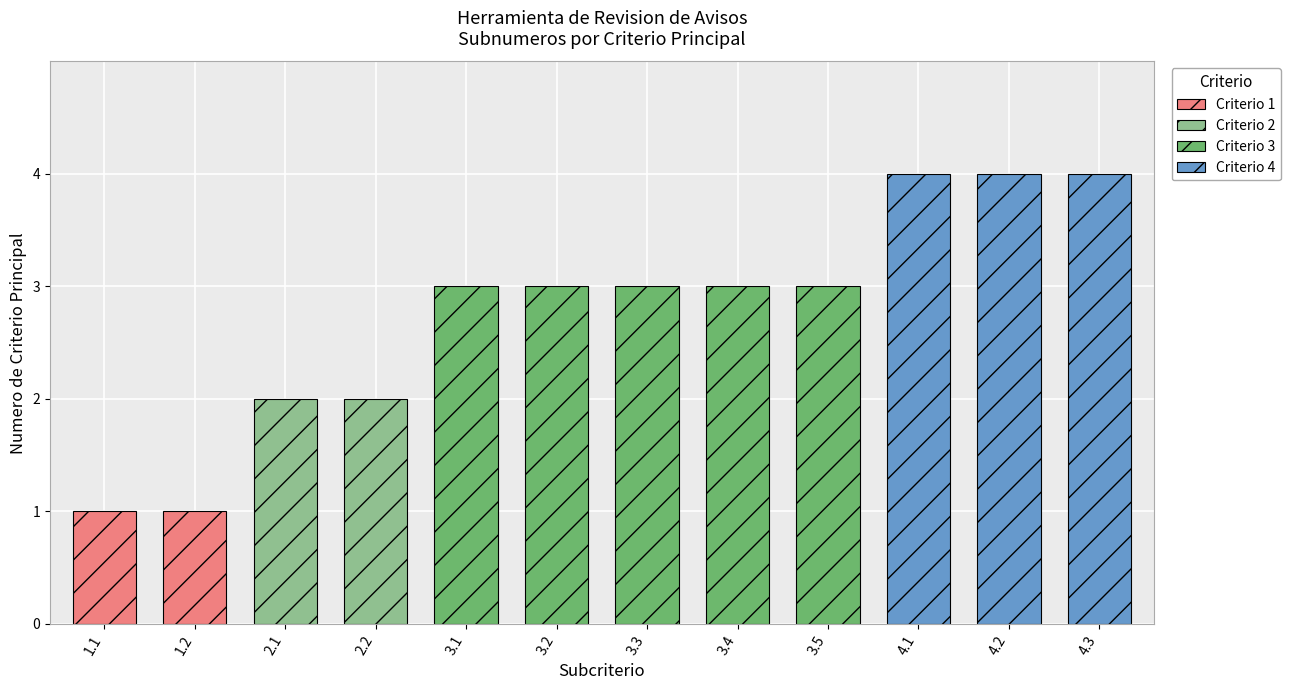

Are the bars grouped side by side (vs. stacked)?

No